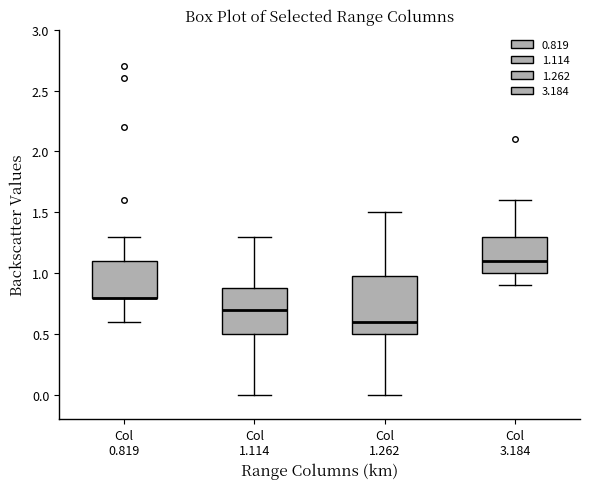

Reading left to right, transcribe this box plot: for each box, give where its median line is, the range the box spans, and where its two whiskers end, as read against the y-axis. The values are not printed on the chart, so give them approximately, as read against the axis.

Col 0.819: median 0.8 (drawn on the box's lower edge), box 0.8 to 1.1, whiskers 0.6 to 1.3
Col 1.114: median 0.7, box 0.5 to 0.9, whiskers 0.0 to 1.3
Col 1.262: median 0.6, box 0.5 to 1.0, whiskers 0.0 to 1.5
Col 3.184: median 1.1, box 1.0 to 1.3, whiskers 0.9 to 1.6